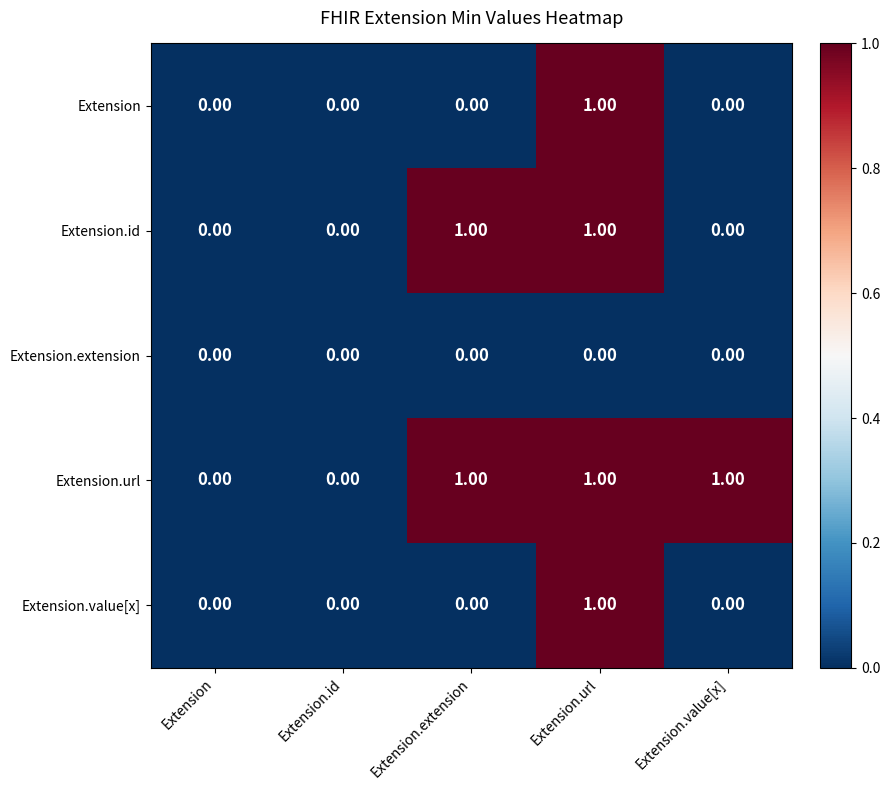

At which category is the sum across all series the highest?

Extension.url